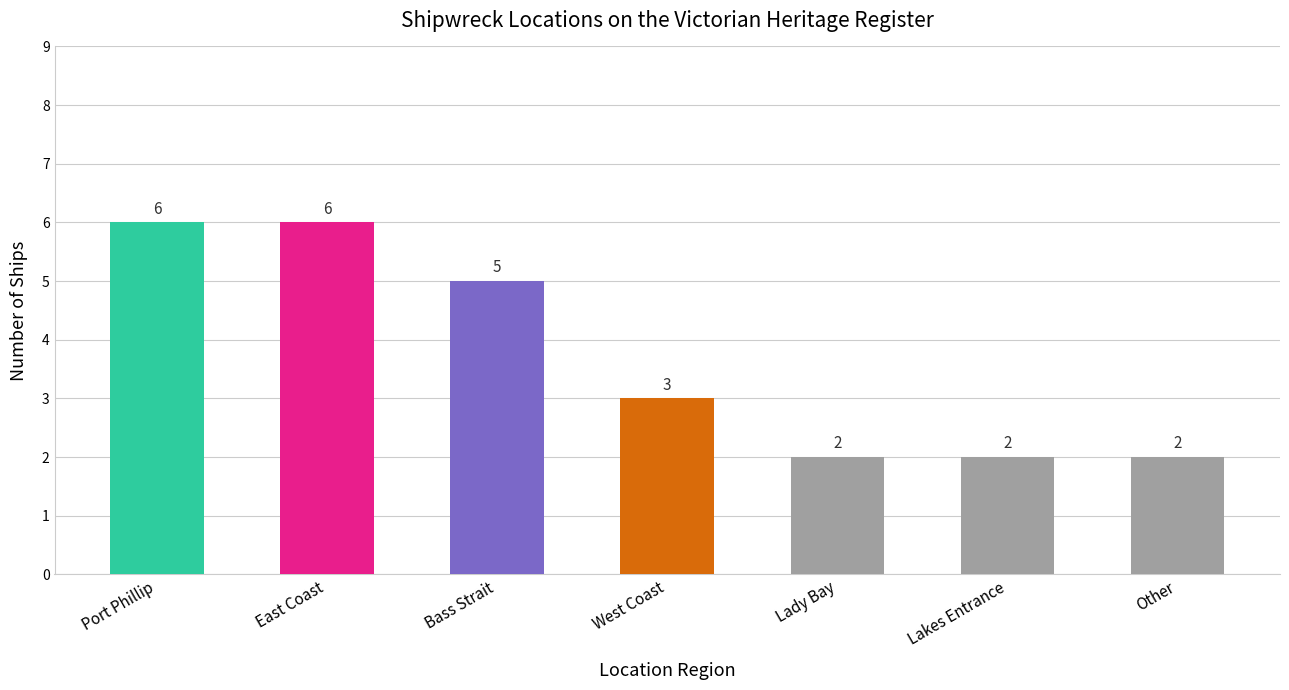

What is the value of the 7th bar from the left?

2